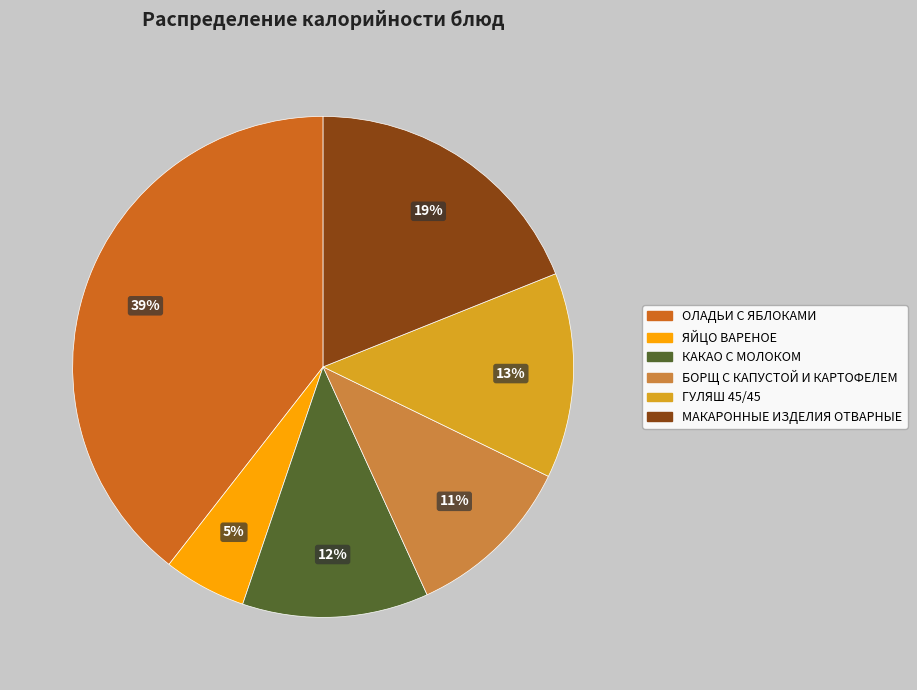

What percentage is the ОЛАДЬИ С ЯБЛОКАМИ slice, to the nearest percent?

39%